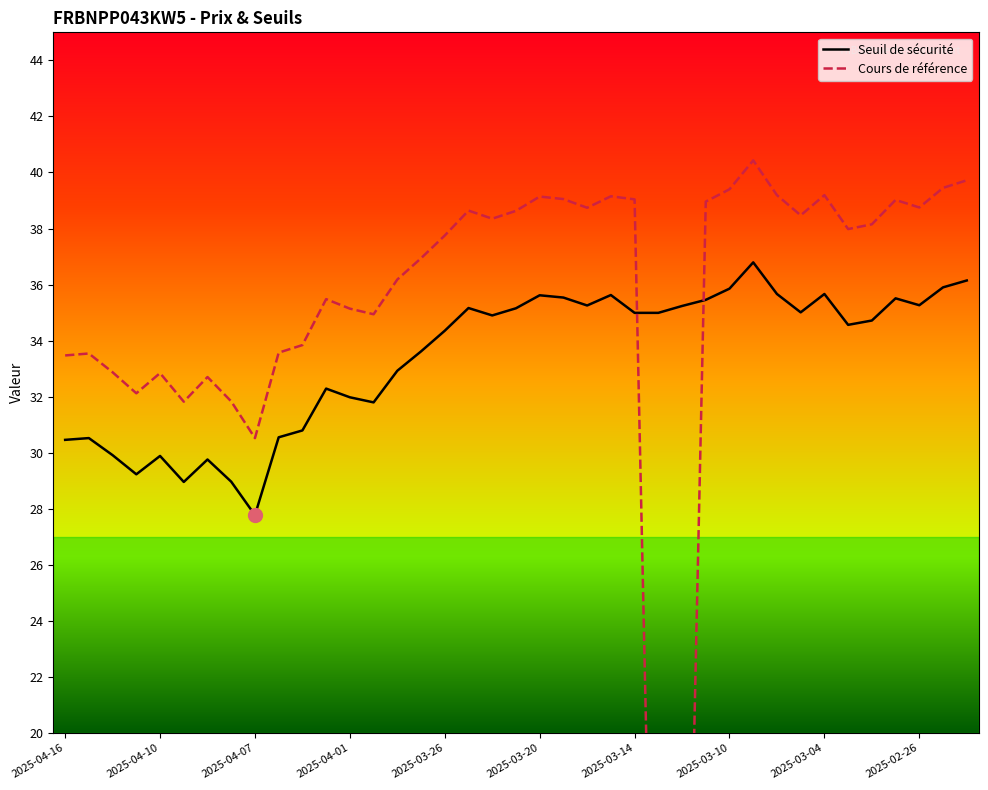

At which category is the sum across all series the highest?

29